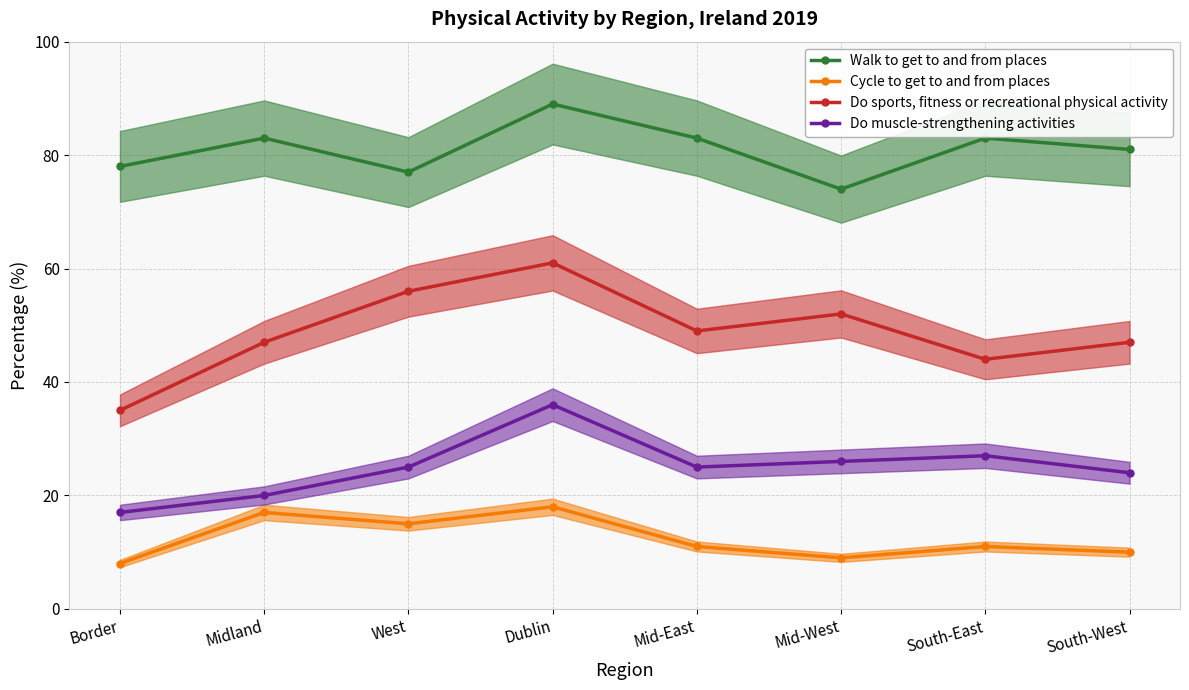

True or false: Cycle to get to and from places and Do sports, fitness or recreational physical activity intersect in this chart.

False